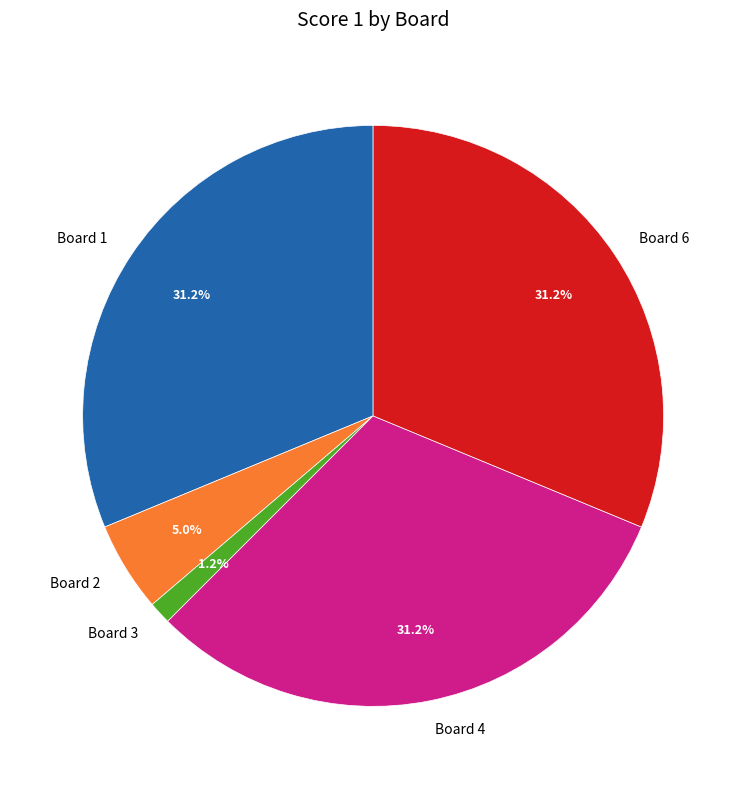

What is the total percentage of Board 6 and Board 4?

62.5%